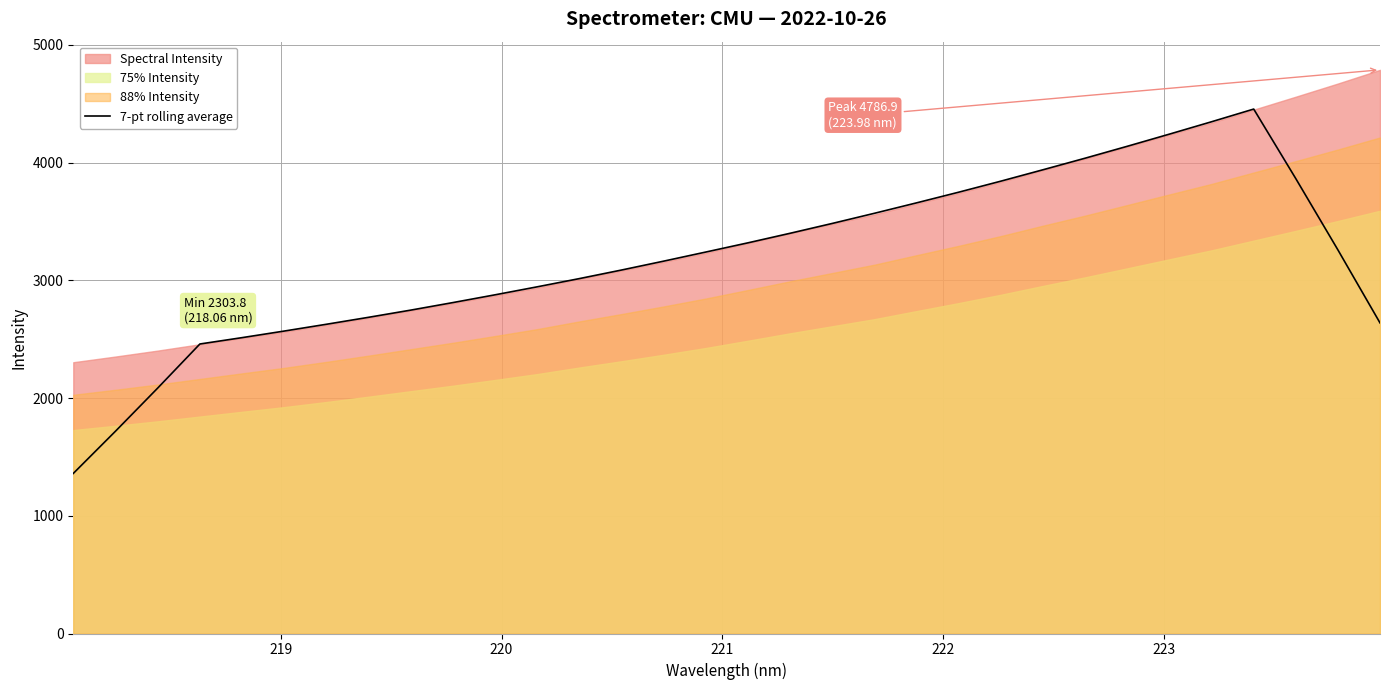

What is the highest value of the 7-pt rolling average series?

4453.8